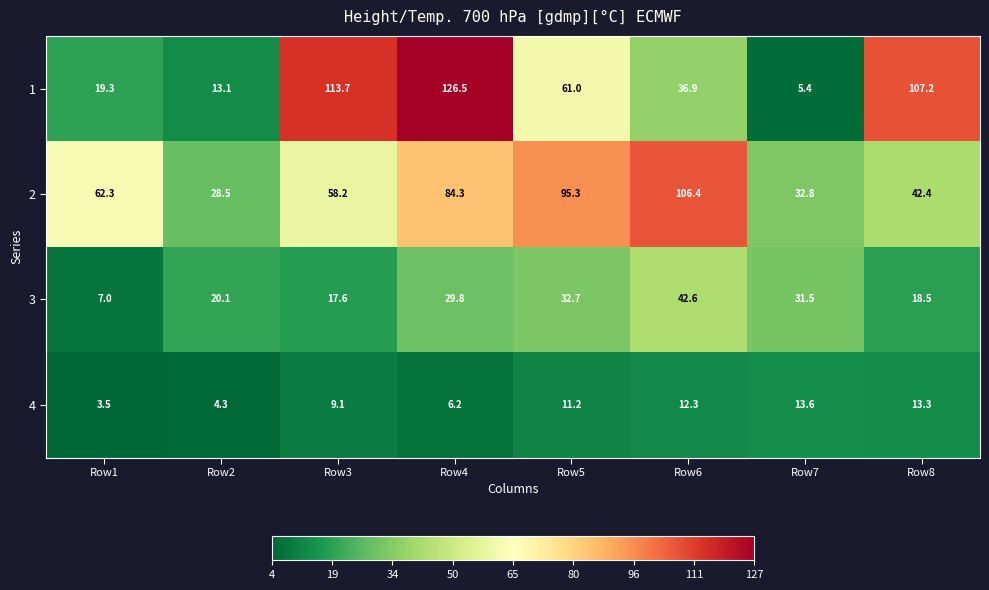

What is the difference between the highest and lowest values at Row4?

120.4